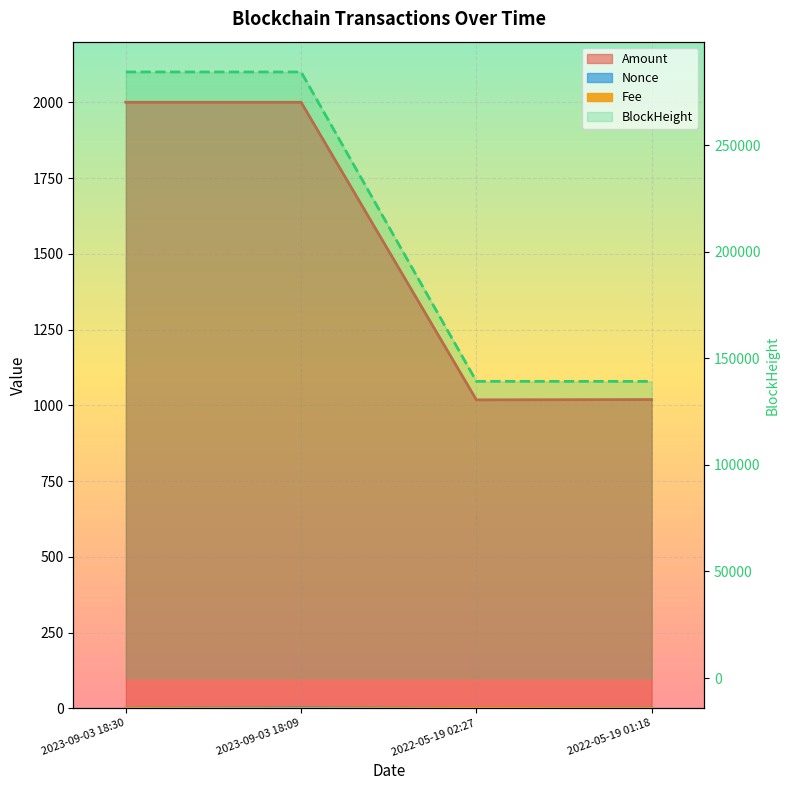

Where is BlockHeight nearest to the value 211775?

2022-05-19 02:27